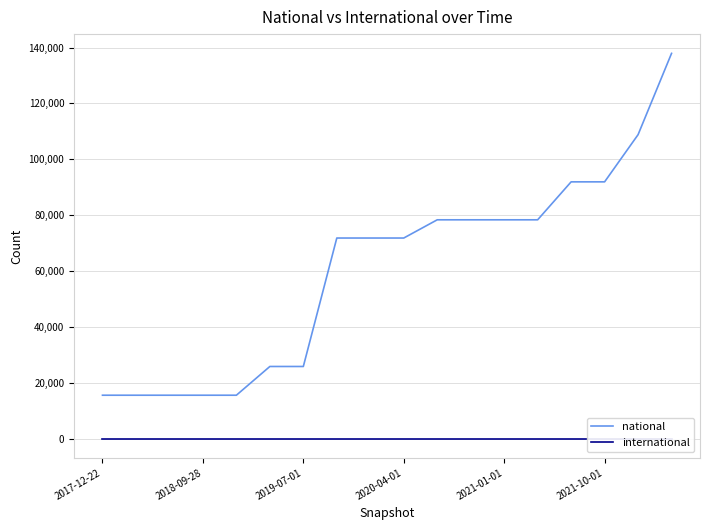

What is the lowest value of the national series?

15514